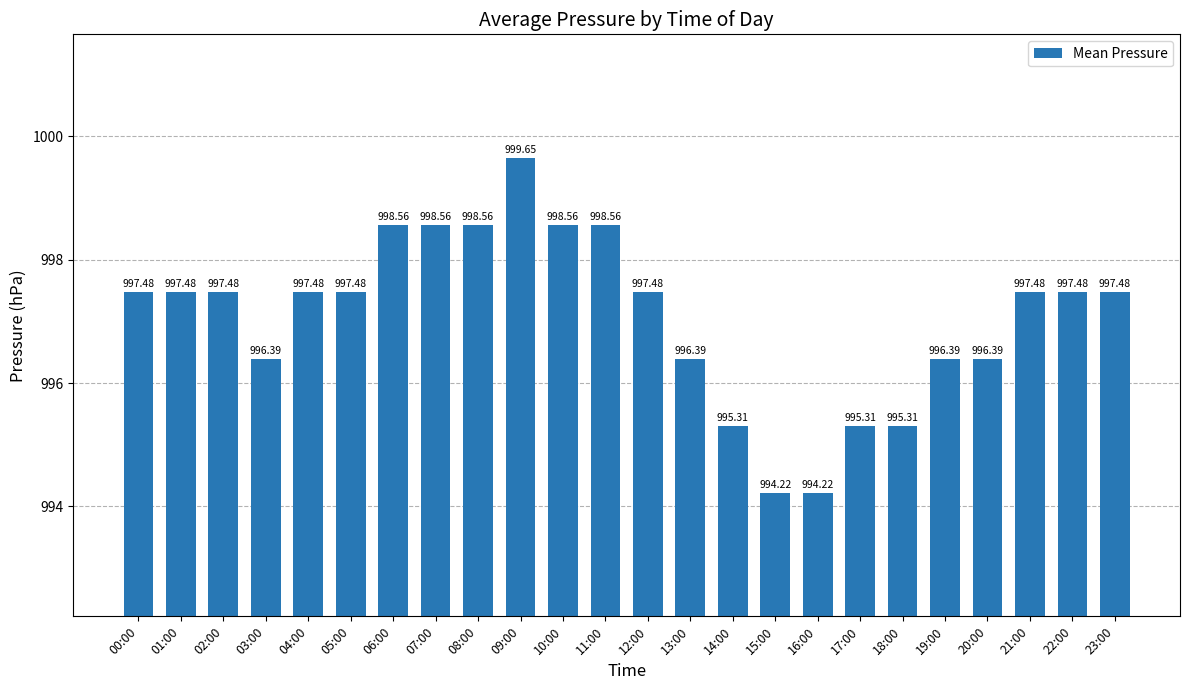

What is the ratio of the value at 14:00 to the value at 13:00?

1.0